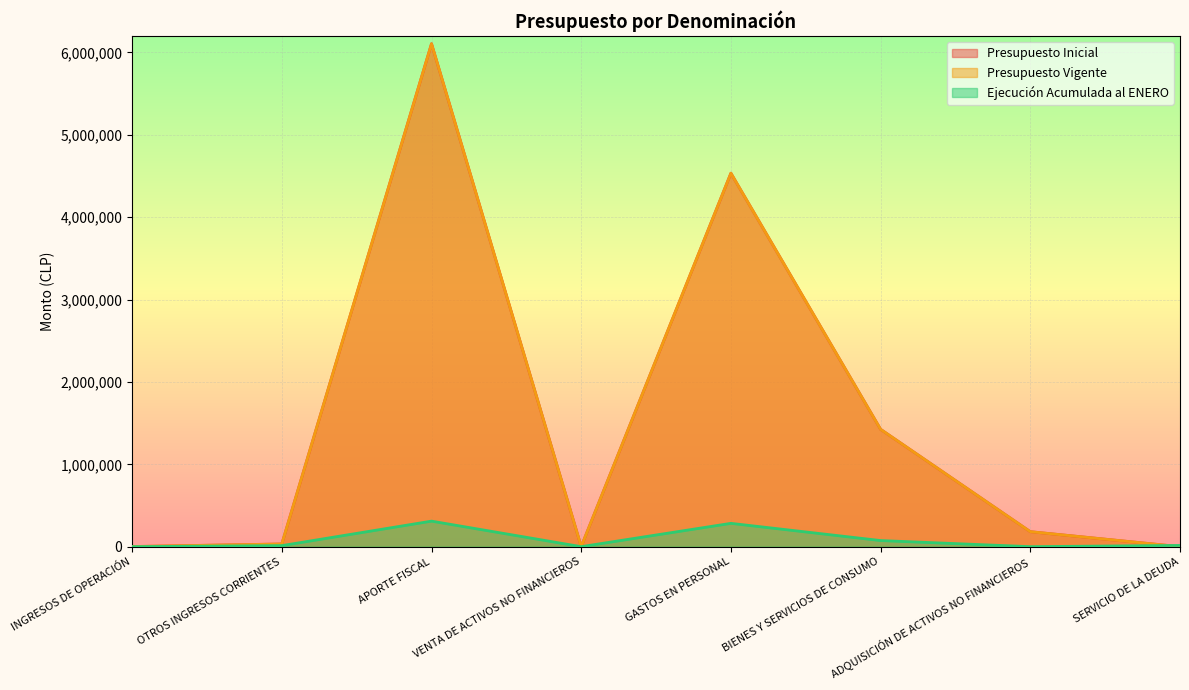

Reading right to left, list all the values displayed in this chart.

Presupuesto Inicial: SERVICIO DE LA DEUDA=0	ADQUISICIÓN DE ACTIVOS NO FINANCIEROS=181846	BIENES Y SERVICIOS DE CONSUMO=1424642	GASTOS EN PERSONAL=4534553	VENTA DE ACTIVOS NO FINANCIEROS=756	APORTE FISCAL=6106272	OTROS INGRESOS CORRIENTES=32618	INGRESOS DE OPERACIÓN=1395
Presupuesto Vigente: SERVICIO DE LA DEUDA=0	ADQUISICIÓN DE ACTIVOS NO FINANCIEROS=181846	BIENES Y SERVICIOS DE CONSUMO=1424642	GASTOS EN PERSONAL=4534553	VENTA DE ACTIVOS NO FINANCIEROS=756	APORTE FISCAL=6106272	OTROS INGRESOS CORRIENTES=32618	INGRESOS DE OPERACIÓN=1395
Ejecución Acumulada al ENERO: SERVICIO DE LA DEUDA=14859	ADQUISICIÓN DE ACTIVOS NO FINANCIEROS=0	BIENES Y SERVICIOS DE CONSUMO=74202	GASTOS EN PERSONAL=283078	VENTA DE ACTIVOS NO FINANCIEROS=0	APORTE FISCAL=310030	OTROS INGRESOS CORRIENTES=12546	INGRESOS DE OPERACIÓN=0